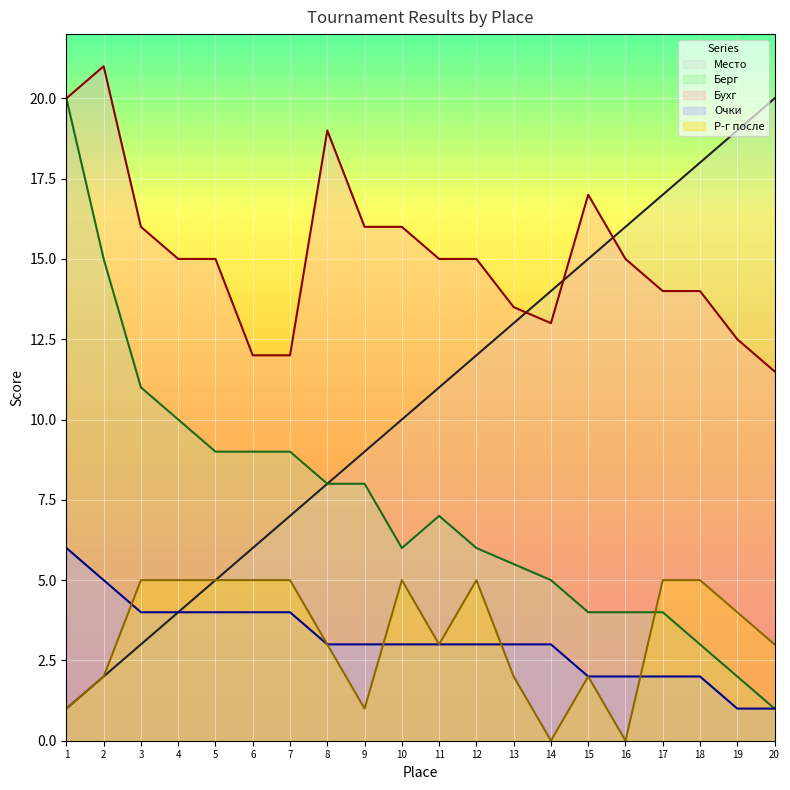

Which series has the widest spread of values?

Место